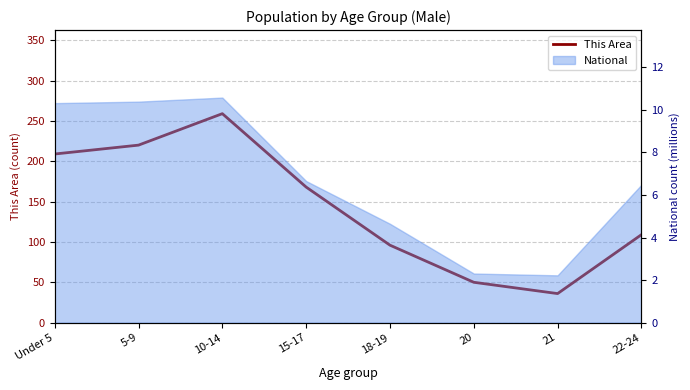

At which category does the chart reach its peak across all series?

10-14